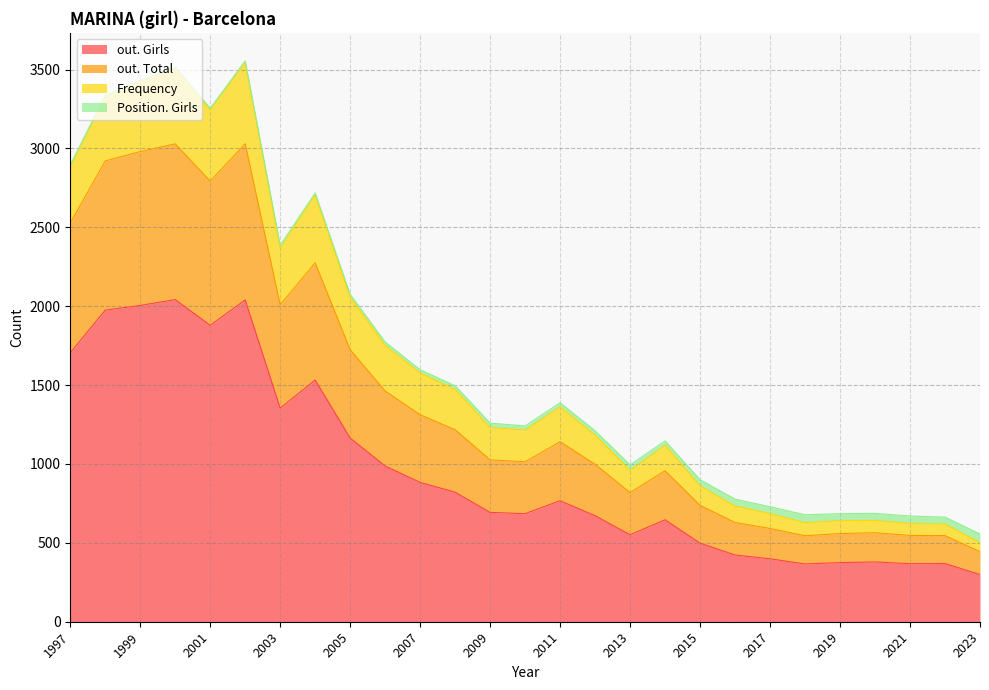

Which series has the largest range (max minus min)?

out. Girls